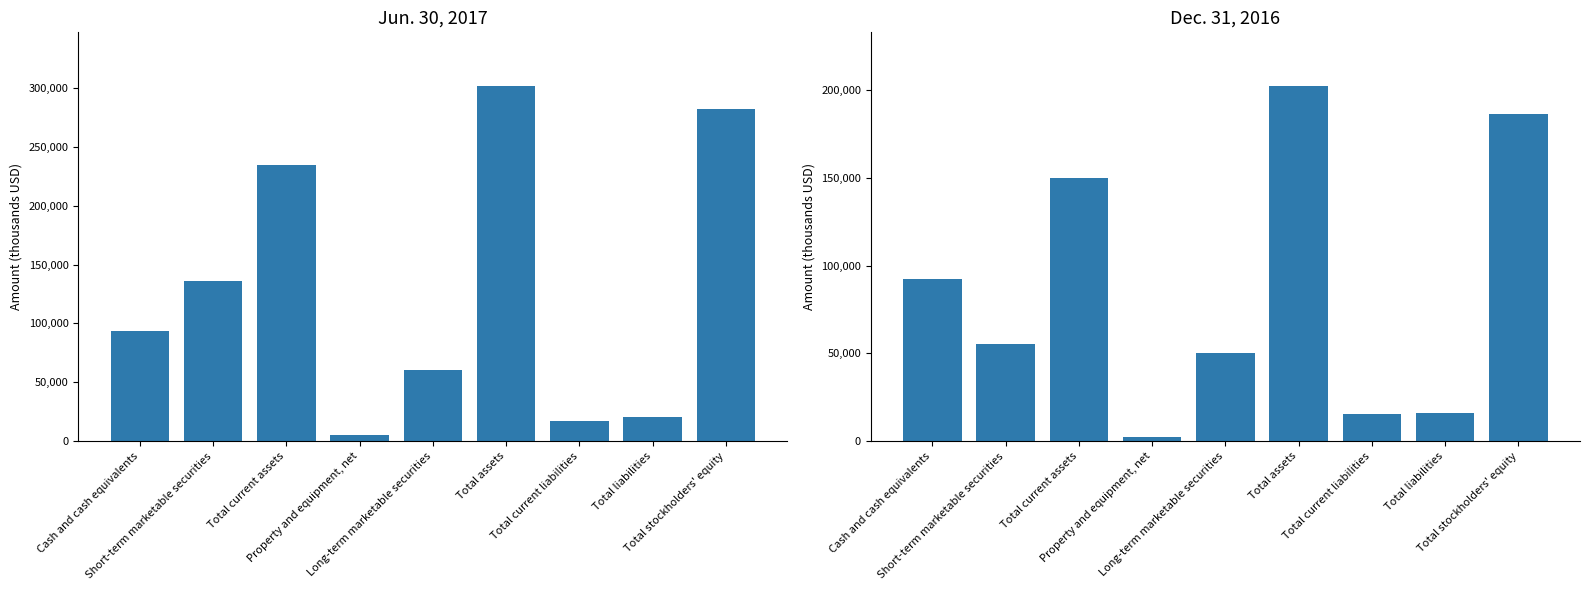

At how many categories does at least one series exceed 266201?

2